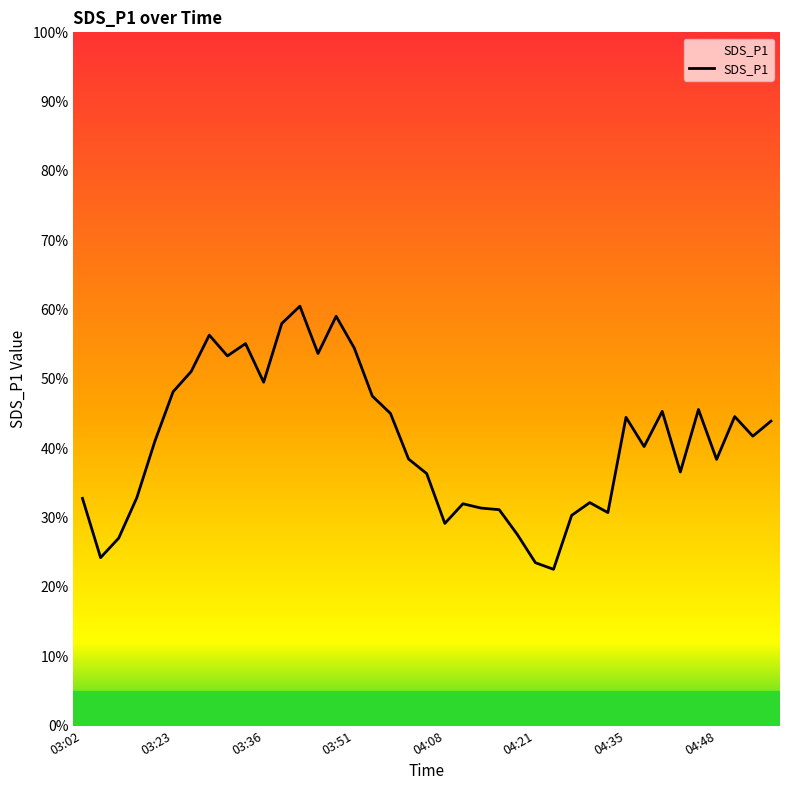

What is the greatest value displayed?

60.5